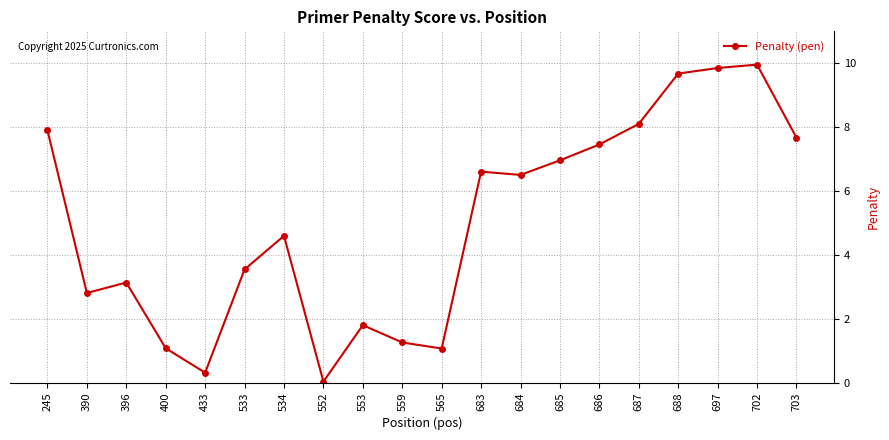

What is the maximum value shown in the chart?

10.0